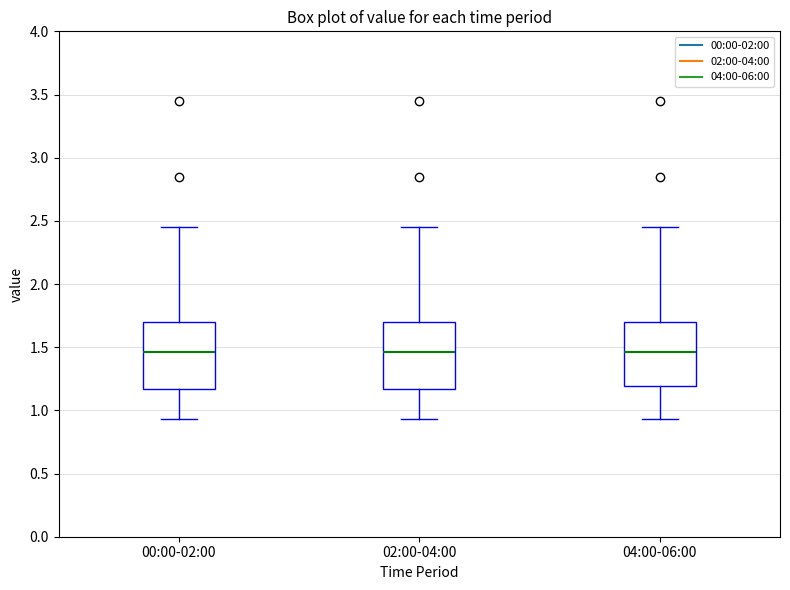

Where does the median line of the box for 02:00-04:00 sit on the y-axis? The values are not printed on the chart, so give them approximately, as read against the axis.

1.45